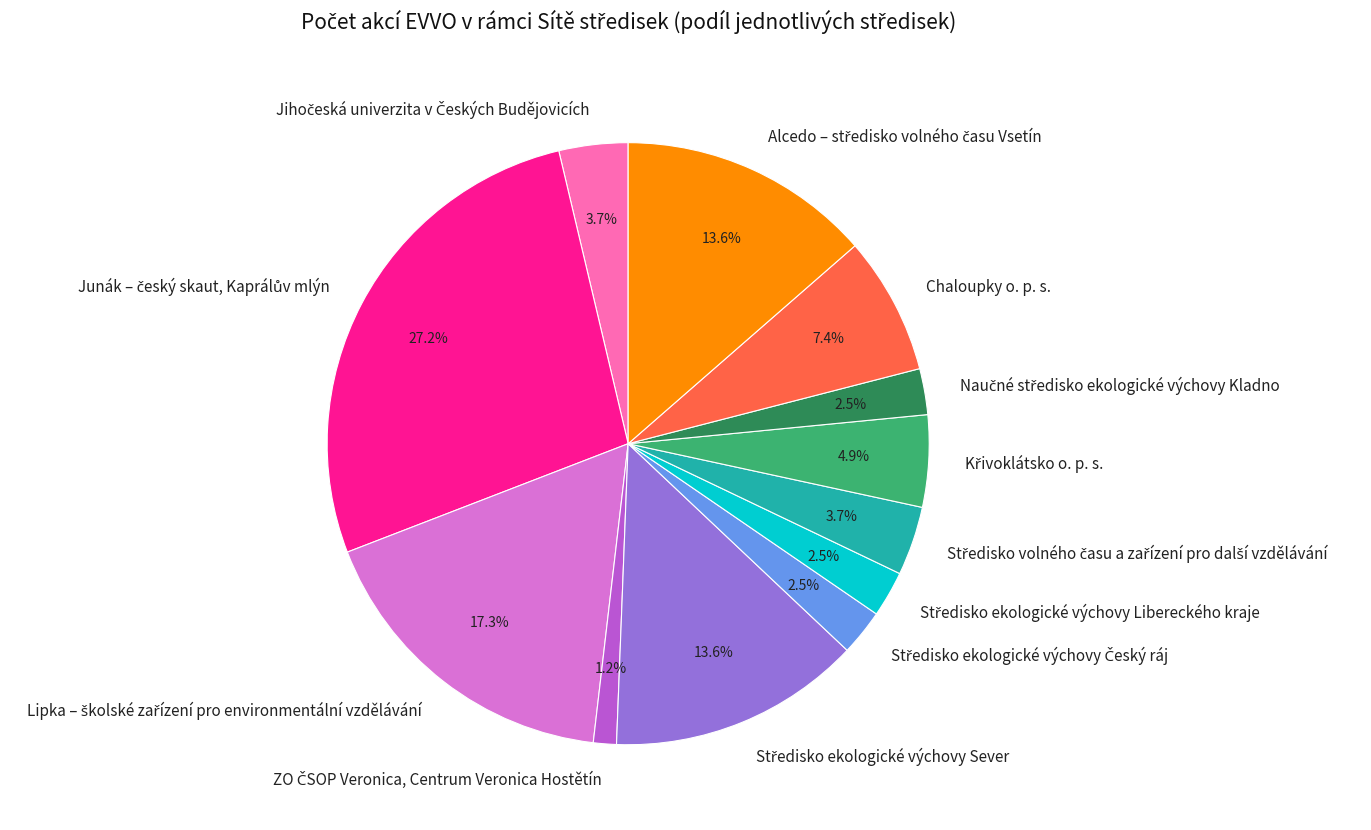

How much of the chart is everything except Chaloupky o. p. s.?

92.6%